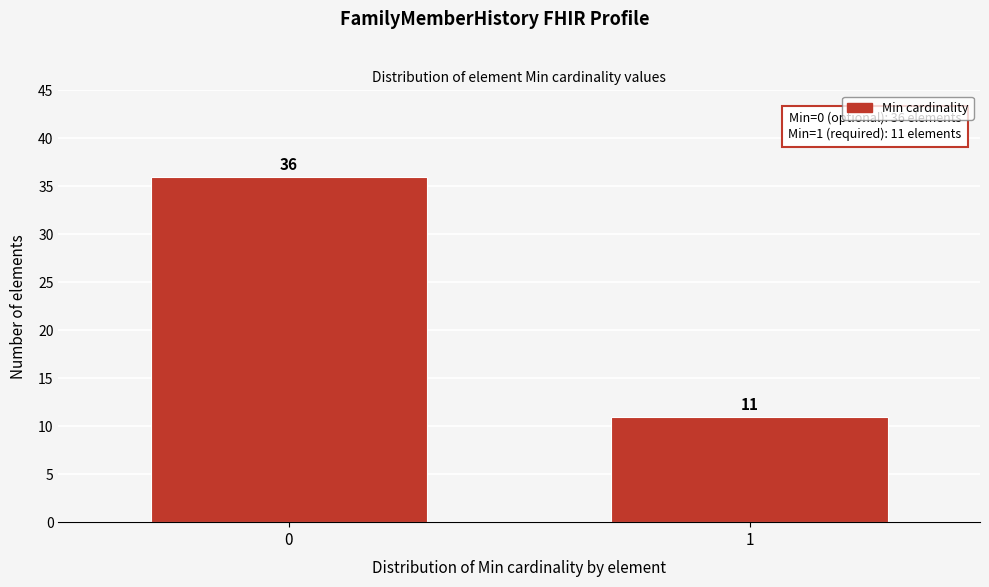

Reading left to right, transcribe all the data shown in this chart.

0=36	1=11